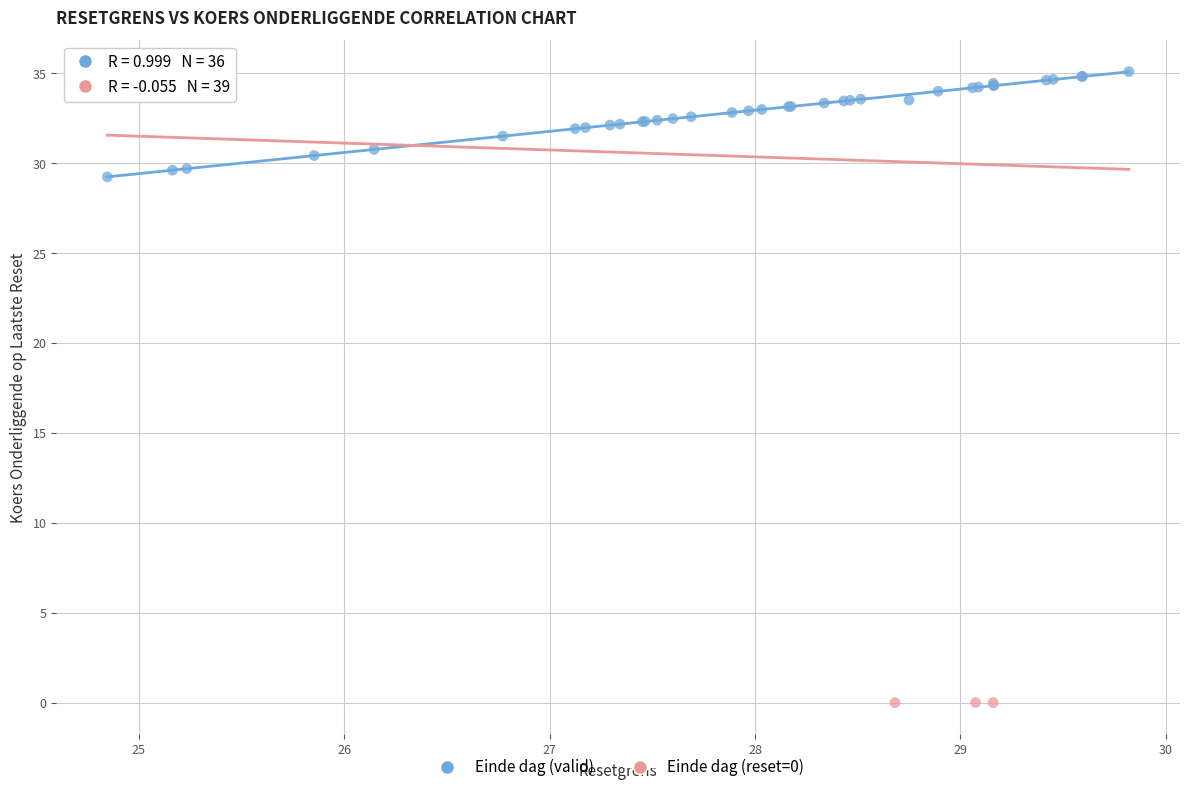

What are all the series names shown in the legend?

Einde dag (valid), Einde dag (reset=0)